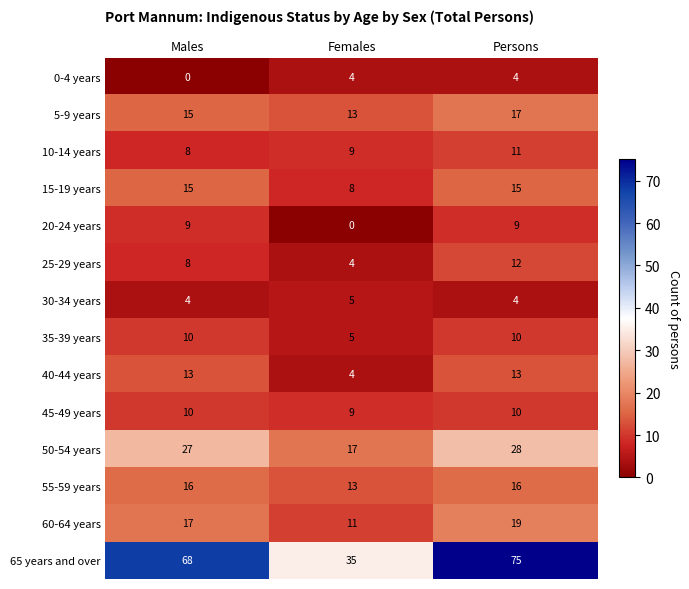

What is the difference between the highest and lowest values at Males?

68